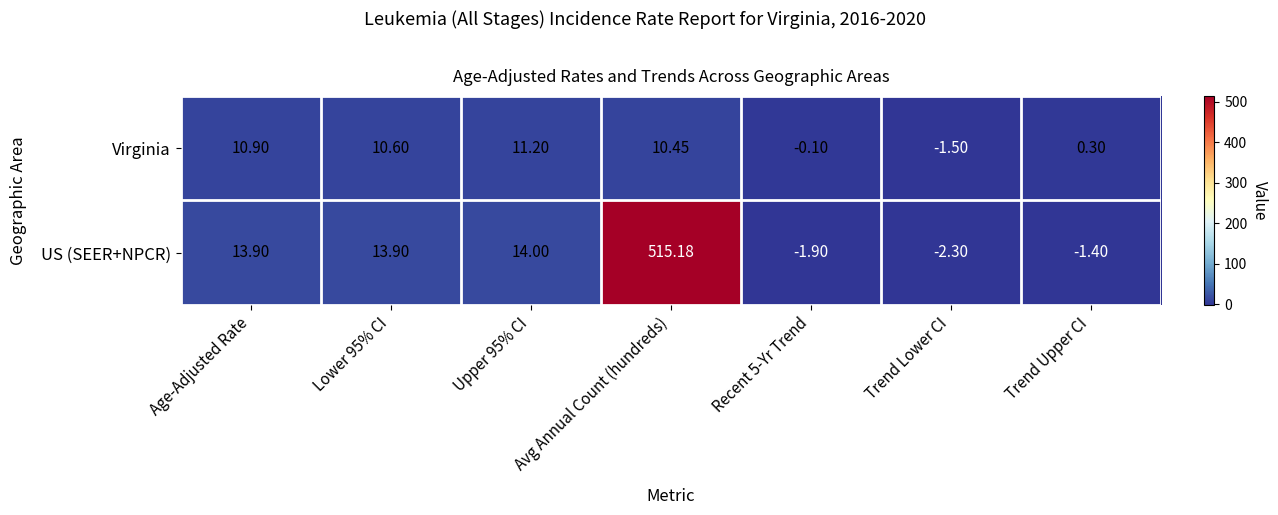

Which series has the widest spread of values?

US (SEER+NPCR)